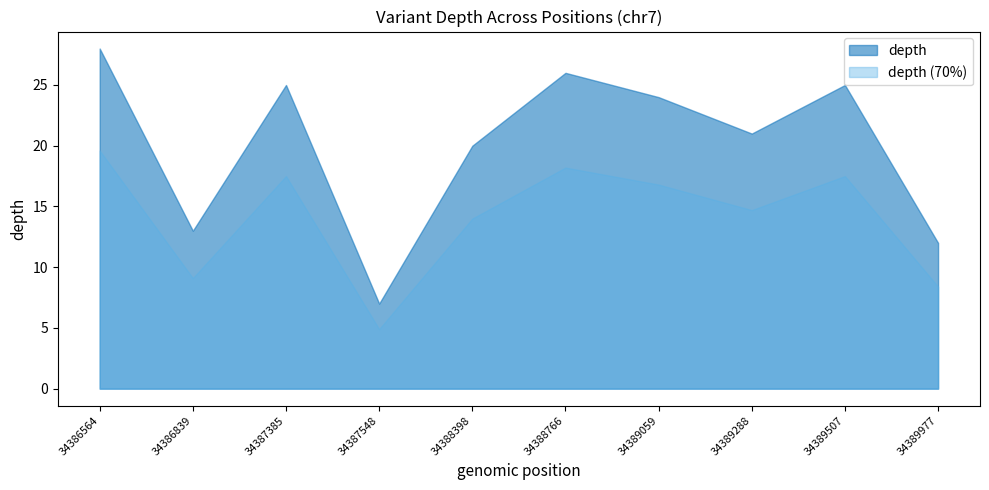

List the labels in order of value, smallest first.

34387548, 34389977, 34386839, 34388398, 34389288, 34389059, 34387385, 34389507, 34388766, 34386564